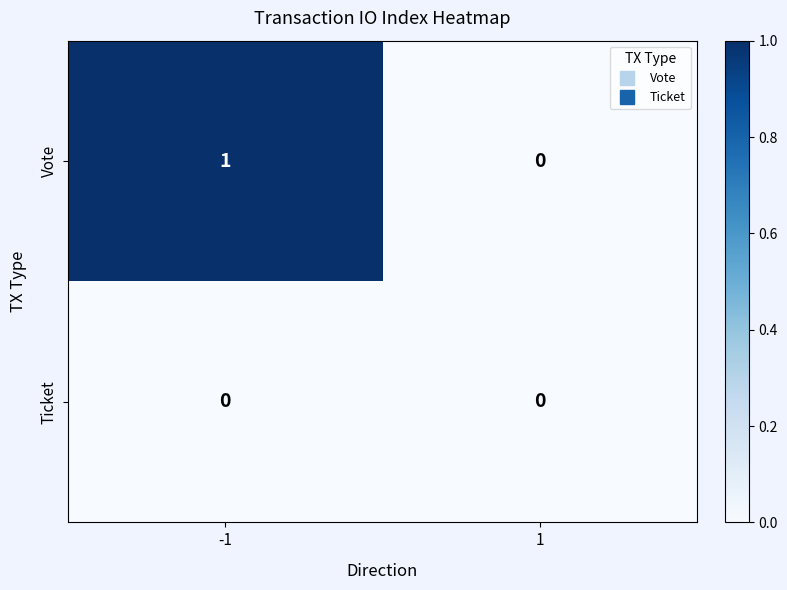

Reading left to right, list all the values displayed in this chart.

Vote: 1	0
Ticket: 0	0